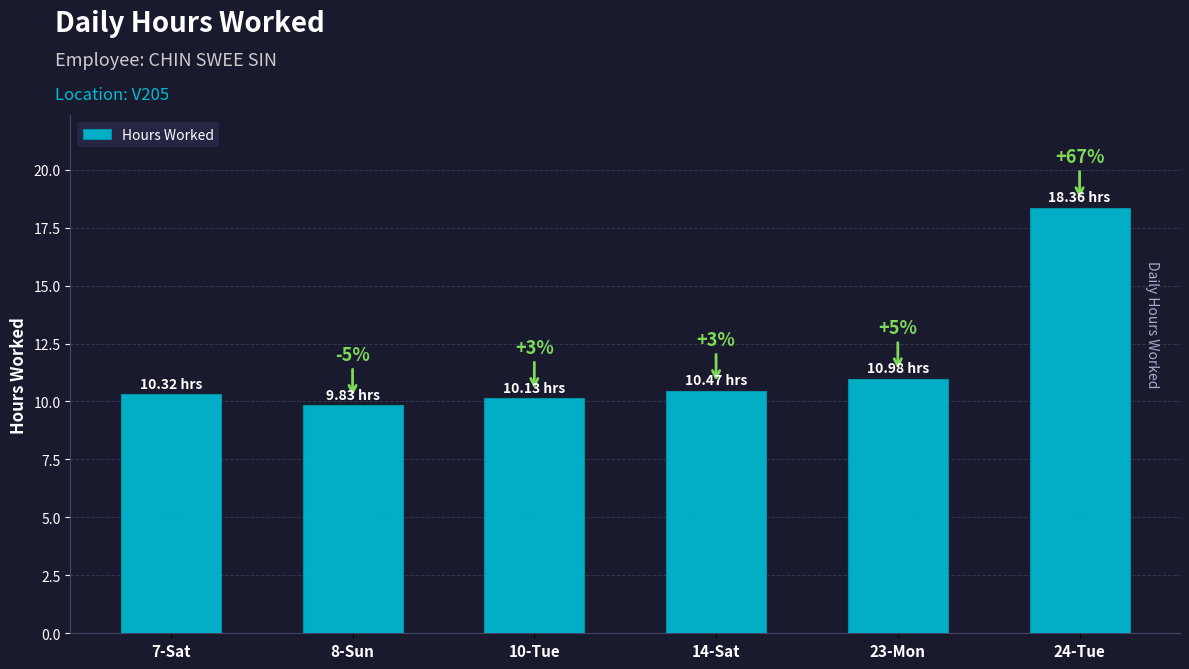

How many bars are there in total?

6